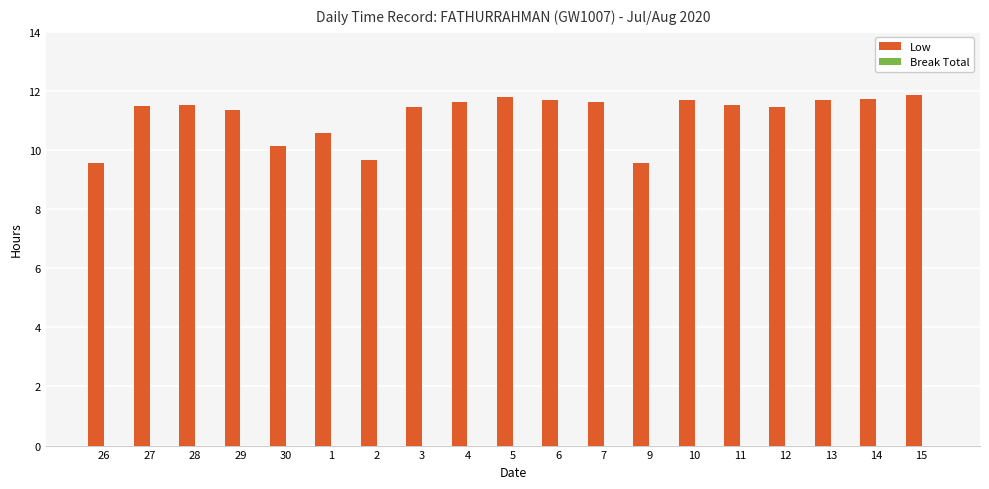

Where does the data first go above 11?

27